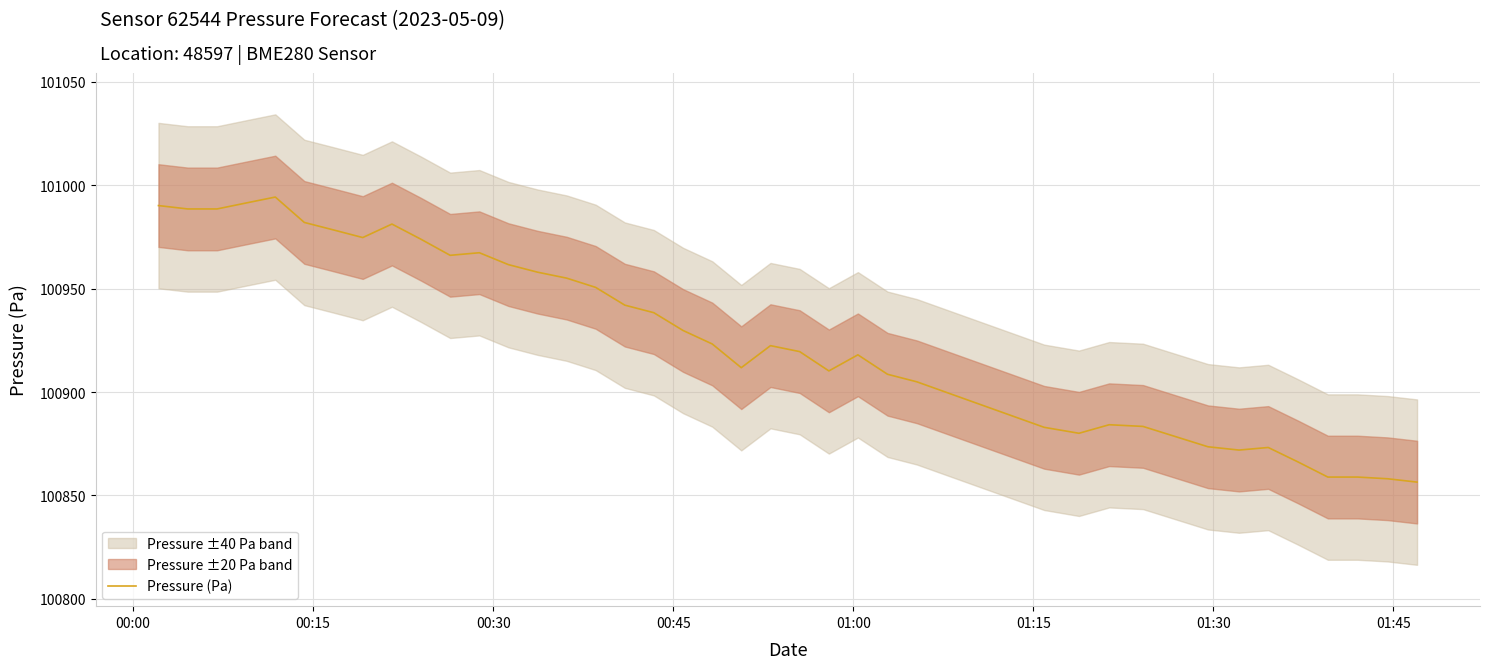

Reading left to right, what are all the values shown in this chart?

100990.2	100988.6	100988.6	100991.5	100994.3	100982.1	100978.4	100974.8	100981.3	100973.9	100966.2	100967.4	100961.7	100958.0	100955.1	100950.7	100942.1	100938.4	100929.8	100923.3	100911.8	100922.5	100919.6	100910.2	100918.0	100908.6	100905.0	100883.0	100880.1	100884.2	100883.4	100878.5	100873.6	100872.0	100873.2	100866.2	100858.9	100858.9	100858.1	100856.5